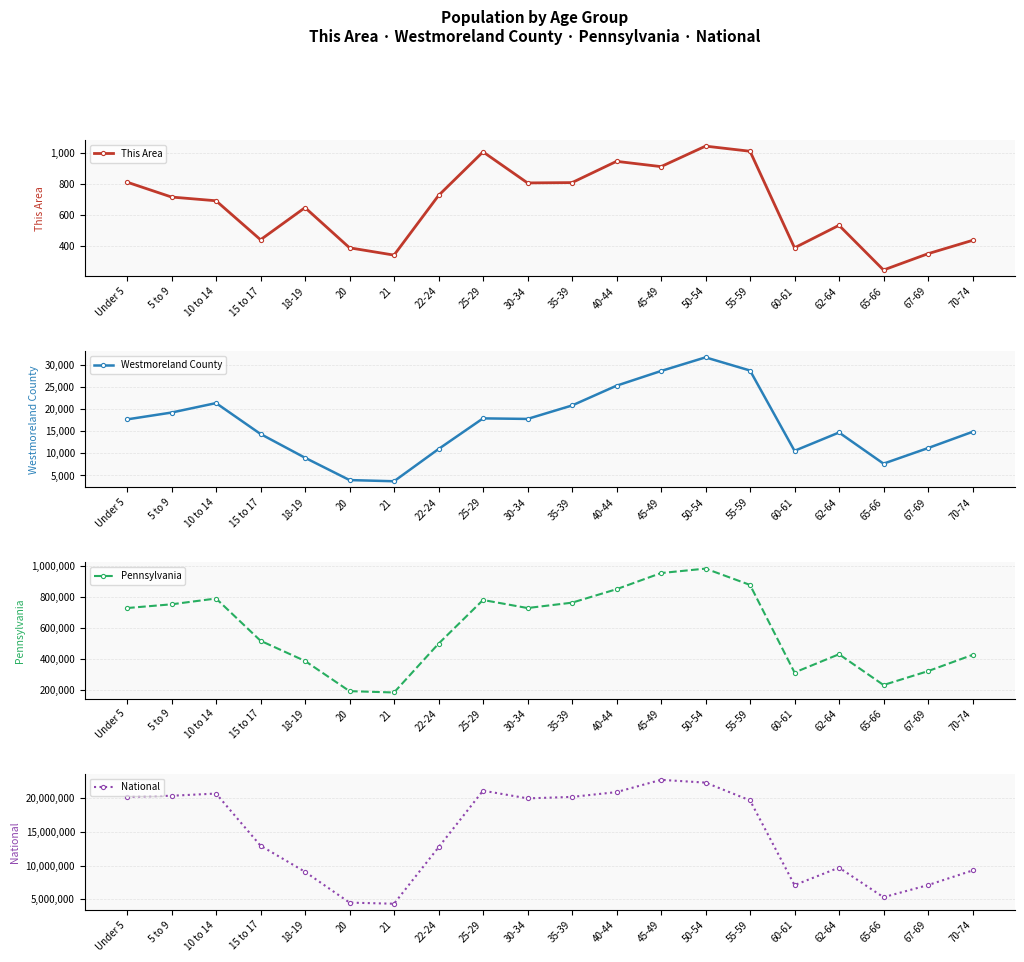

At how many categories does at least one series exceed 13264844?

10